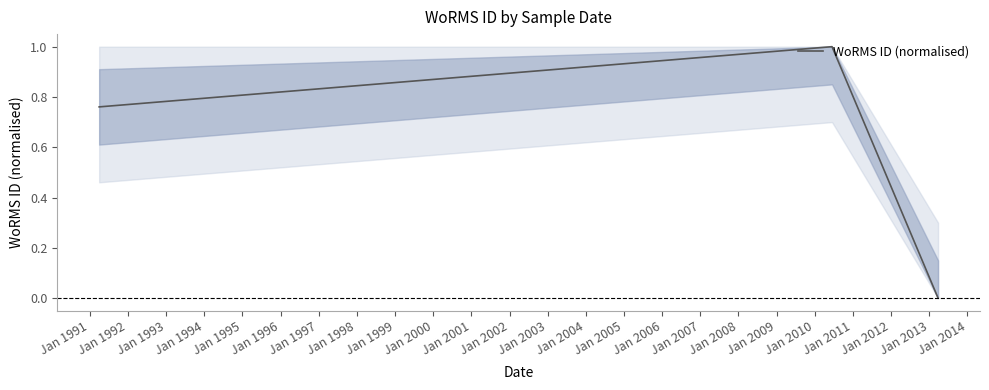

What is the sum of all values?

1.8